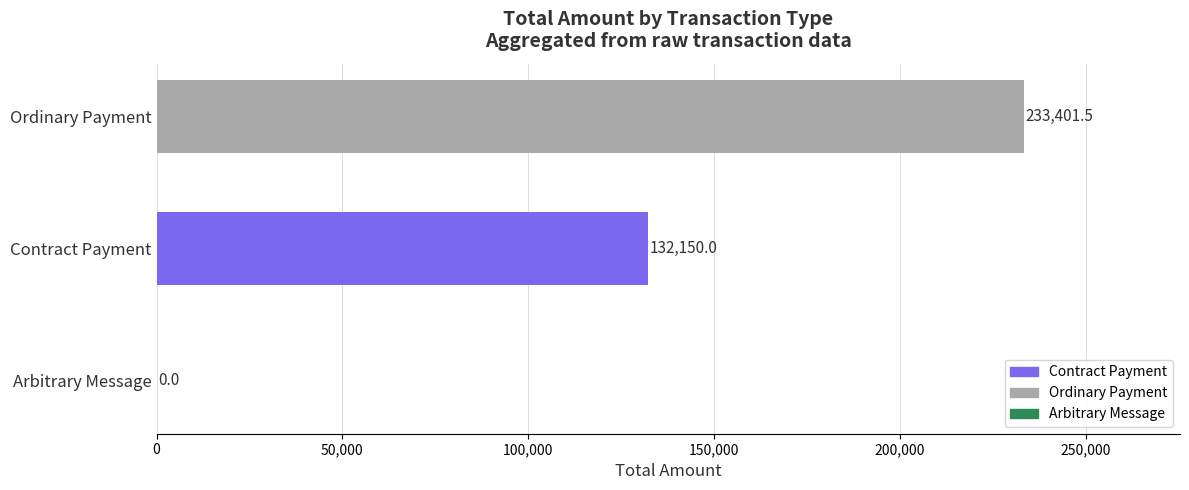

True or false: the data shows 133972.1 at Ordinary Payment.

False